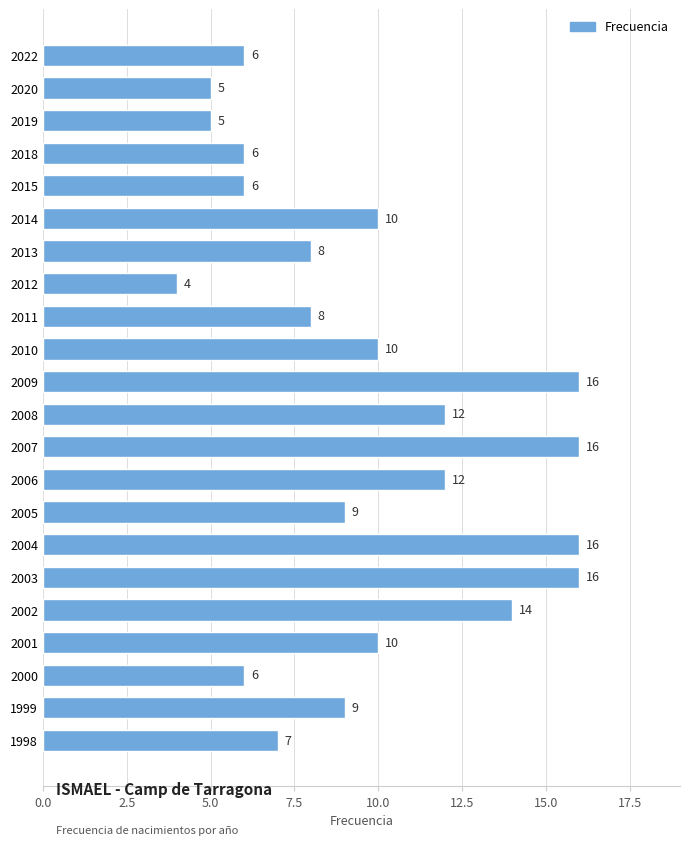

Which has a higher value, 2009 or 2006?

2009